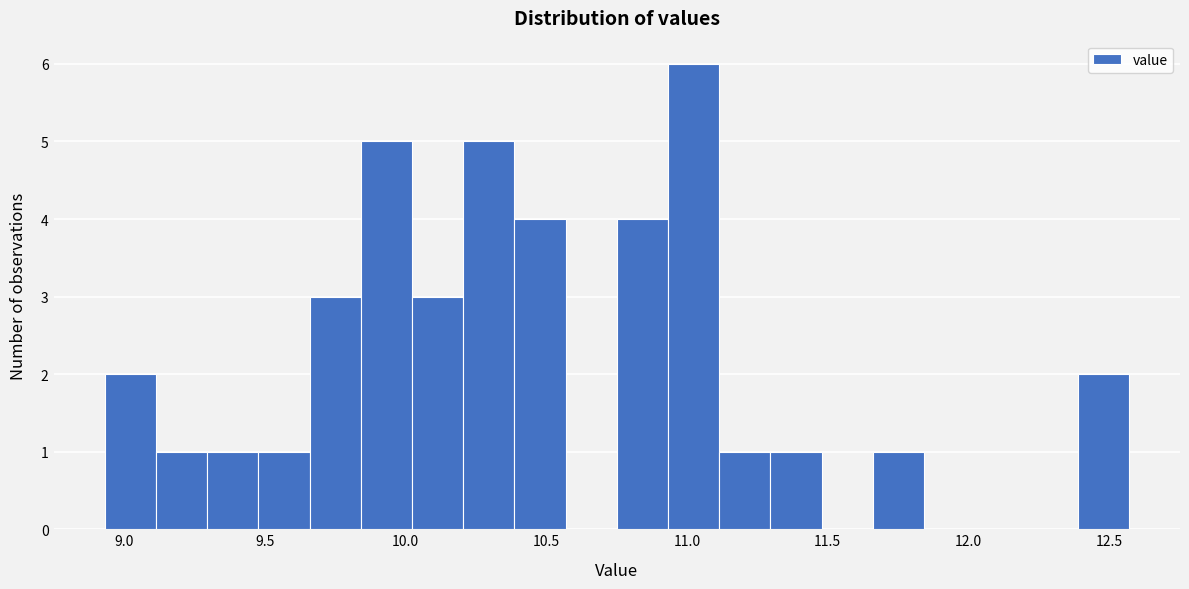

Around what value on the x-axis is the tallest bar? Give the approximate position of its centre, as read against the axis.

11.00